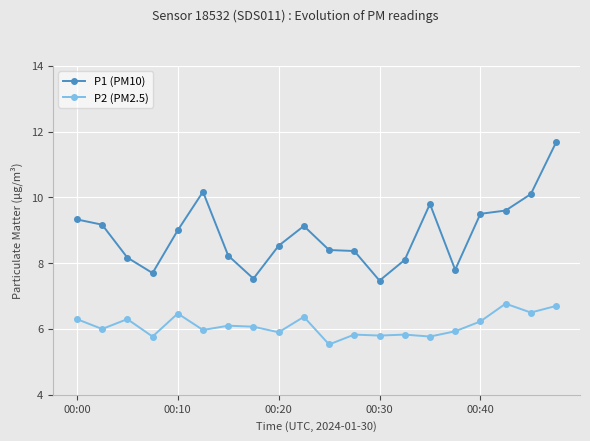

Is this an area chart (filled region under the line)?

No